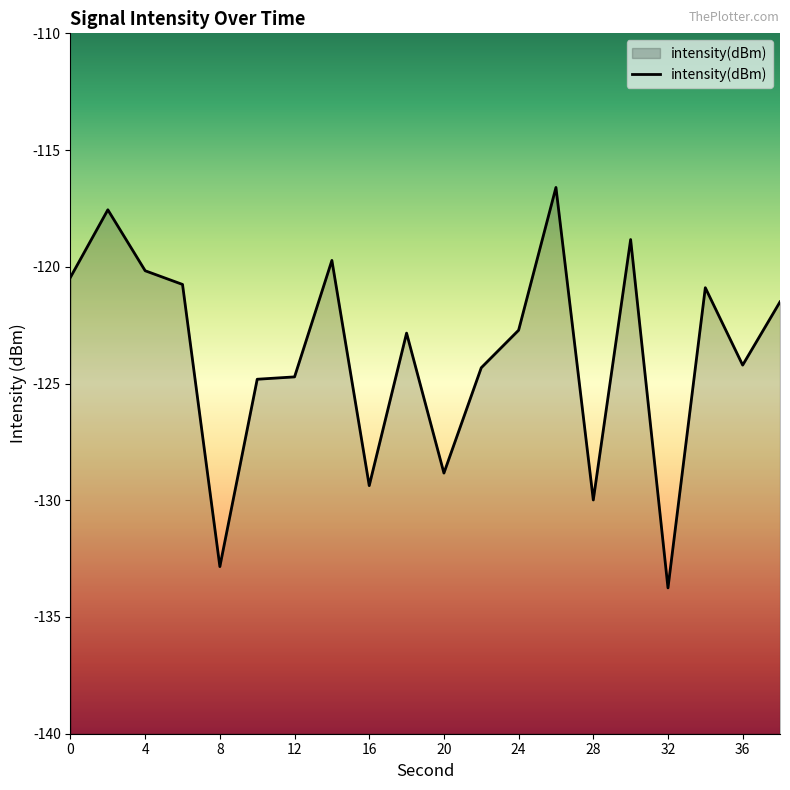

Where is the data nearest to the value -125?

10